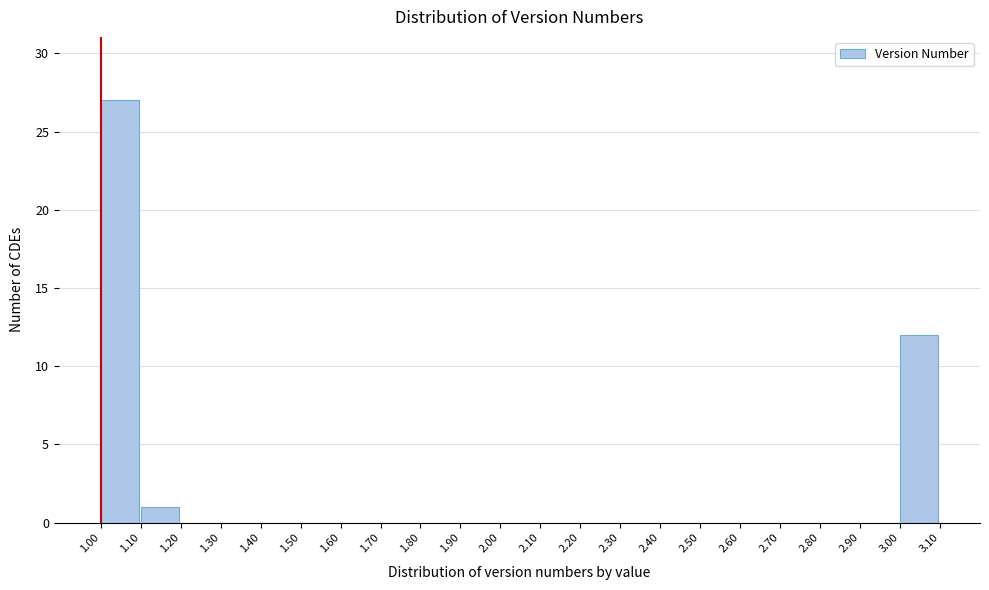

Reading left to right, transcribe this chart: for each bar, give the range it covers on the x-axis and its height. The values are not printed on the chart, so give them approximately, as read against the axis.

1.00 to 1.10: 27
1.10 to 1.20: 1
1.20 to 1.30: 0
1.30 to 1.40: 0
1.40 to 1.50: 0
1.50 to 1.60: 0
1.60 to 1.70: 0
1.70 to 1.80: 0
1.80 to 1.90: 0
1.90 to 2.00: 0
2.00 to 2.10: 0
2.10 to 2.20: 0
2.20 to 2.30: 0
2.30 to 2.40: 0
2.40 to 2.50: 0
2.50 to 2.60: 0
2.60 to 2.70: 0
2.70 to 2.80: 0
2.80 to 2.90: 0
2.90 to 3.00: 0
3.00 to 3.10: 12